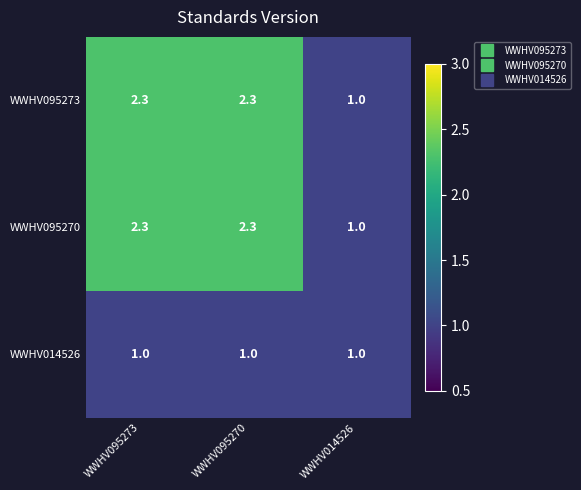

What is the average value of the WWHV095273 series?

1.9